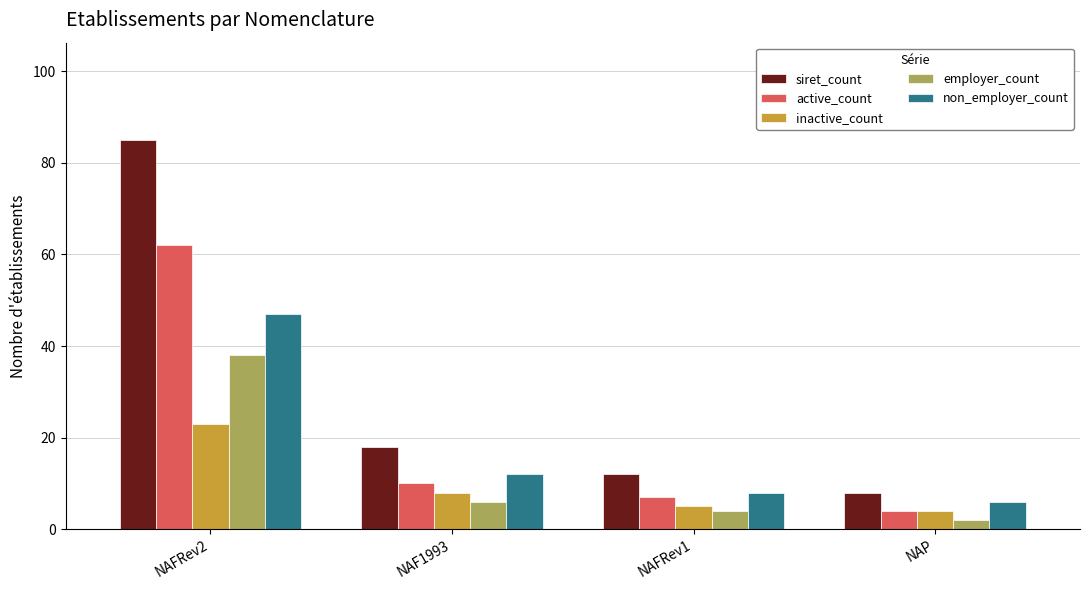

Reading right to left, what are all the values shown in this chart?

siret_count: NAP=8	NAFRev1=12	NAF1993=18	NAFRev2=85
active_count: NAP=4	NAFRev1=7	NAF1993=10	NAFRev2=62
inactive_count: NAP=4	NAFRev1=5	NAF1993=8	NAFRev2=23
employer_count: NAP=2	NAFRev1=4	NAF1993=6	NAFRev2=38
non_employer_count: NAP=6	NAFRev1=8	NAF1993=12	NAFRev2=47